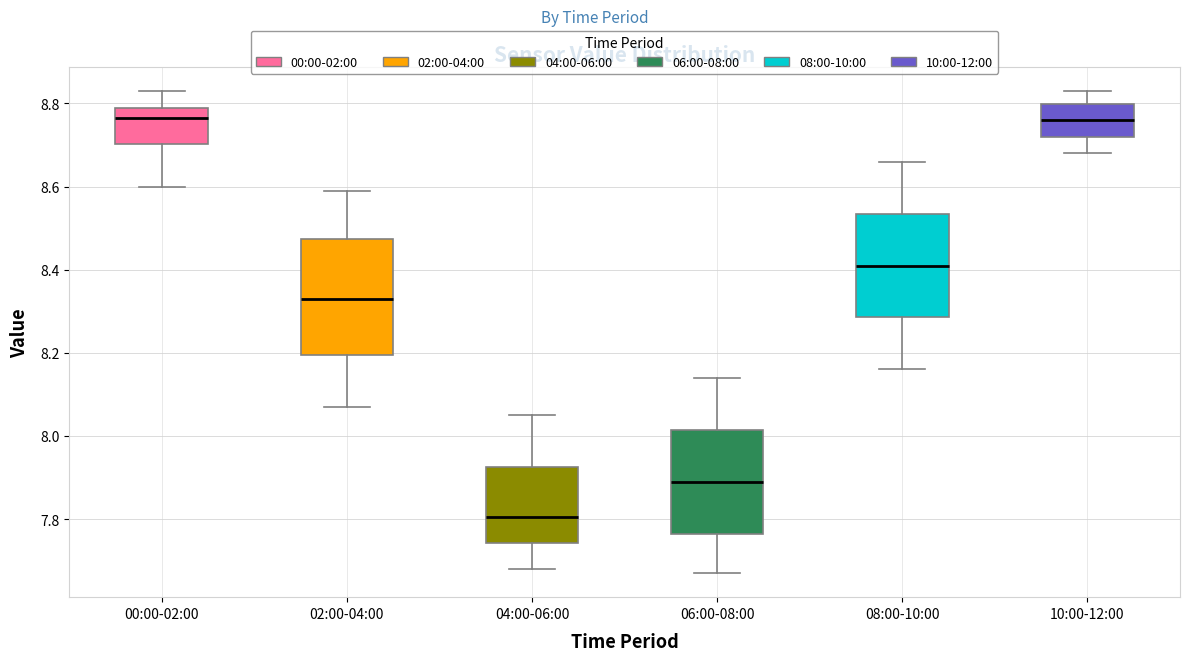

Where is the lower edge of the box for 02:00-04:00 on the y-axis? The values are not printed on the chart, so give them approximately, as read against the axis.

8.20